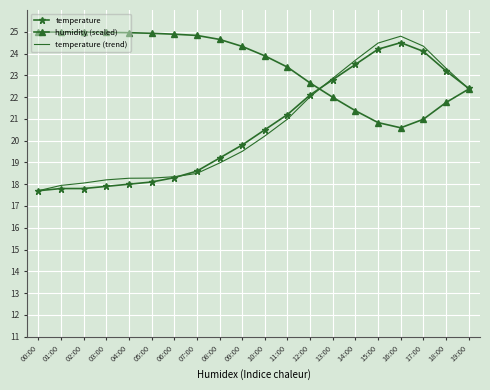

Which series has the widest spread of values?

temperature (trend)